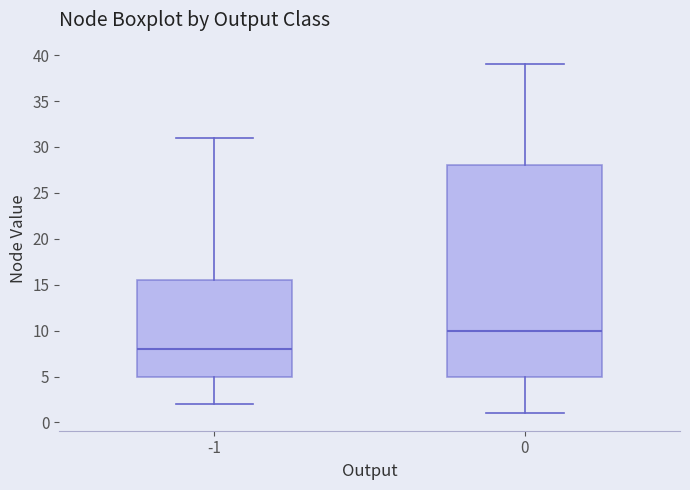

Which box is the tallest, from its lower edge to its upper edge?

0